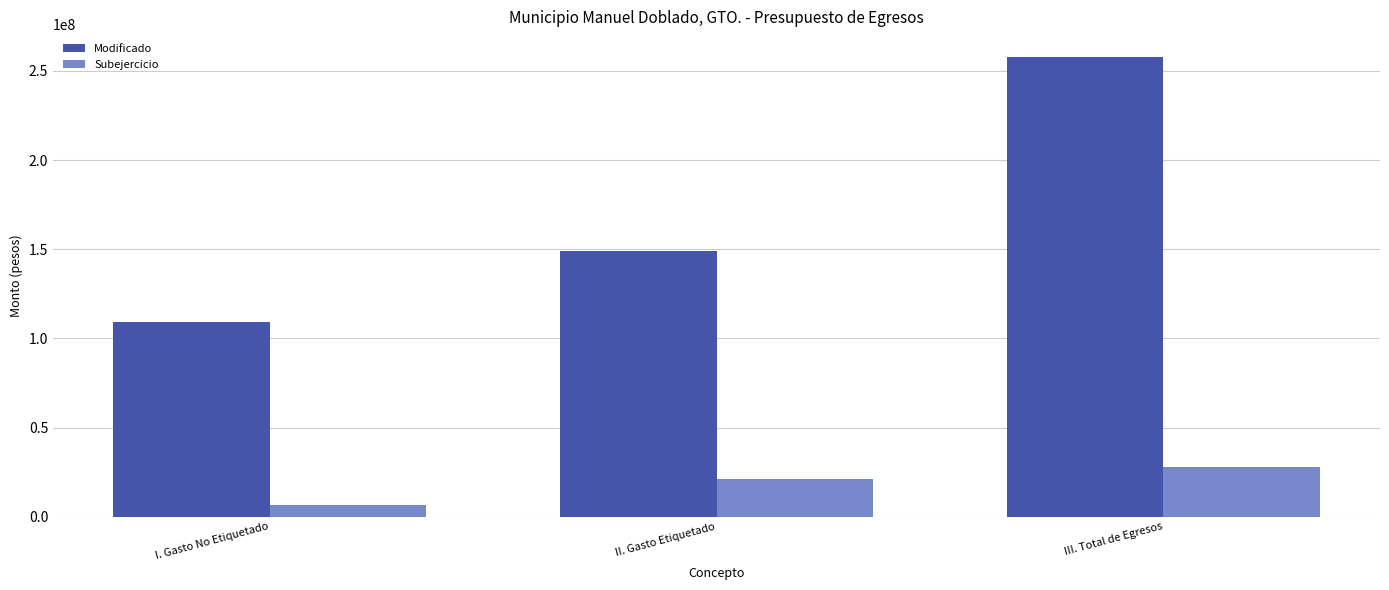

At how many categories does at least one series exceed 233873814?

1